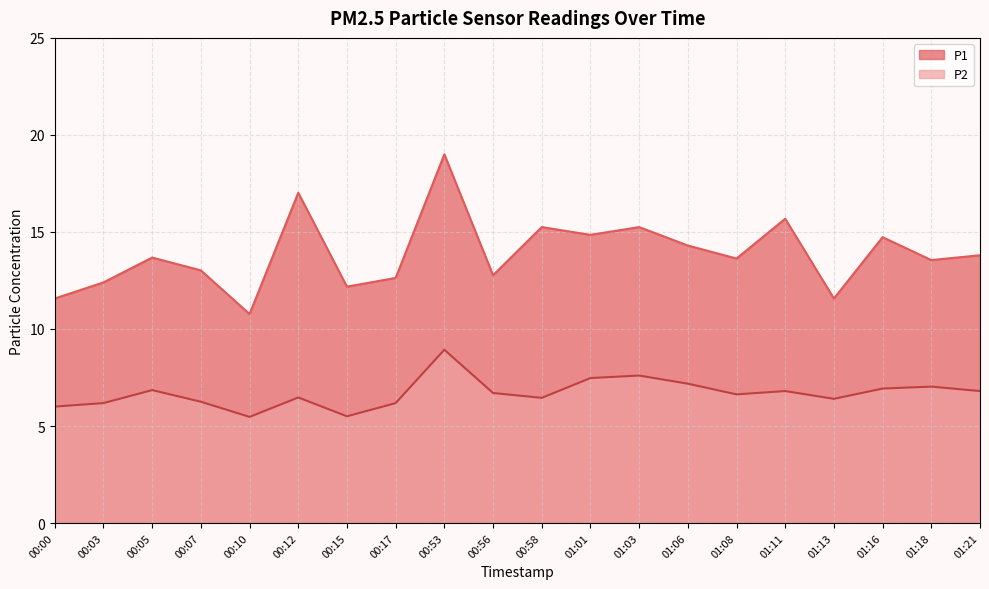

List the labels in order of P1 value, largest first.

00:53, 00:12, 01:11, 00:58, 01:03, 01:01, 01:16, 01:06, 01:21, 00:05, 01:08, 01:18, 00:07, 00:56, 00:17, 00:03, 00:15, 00:00, 01:13, 00:10